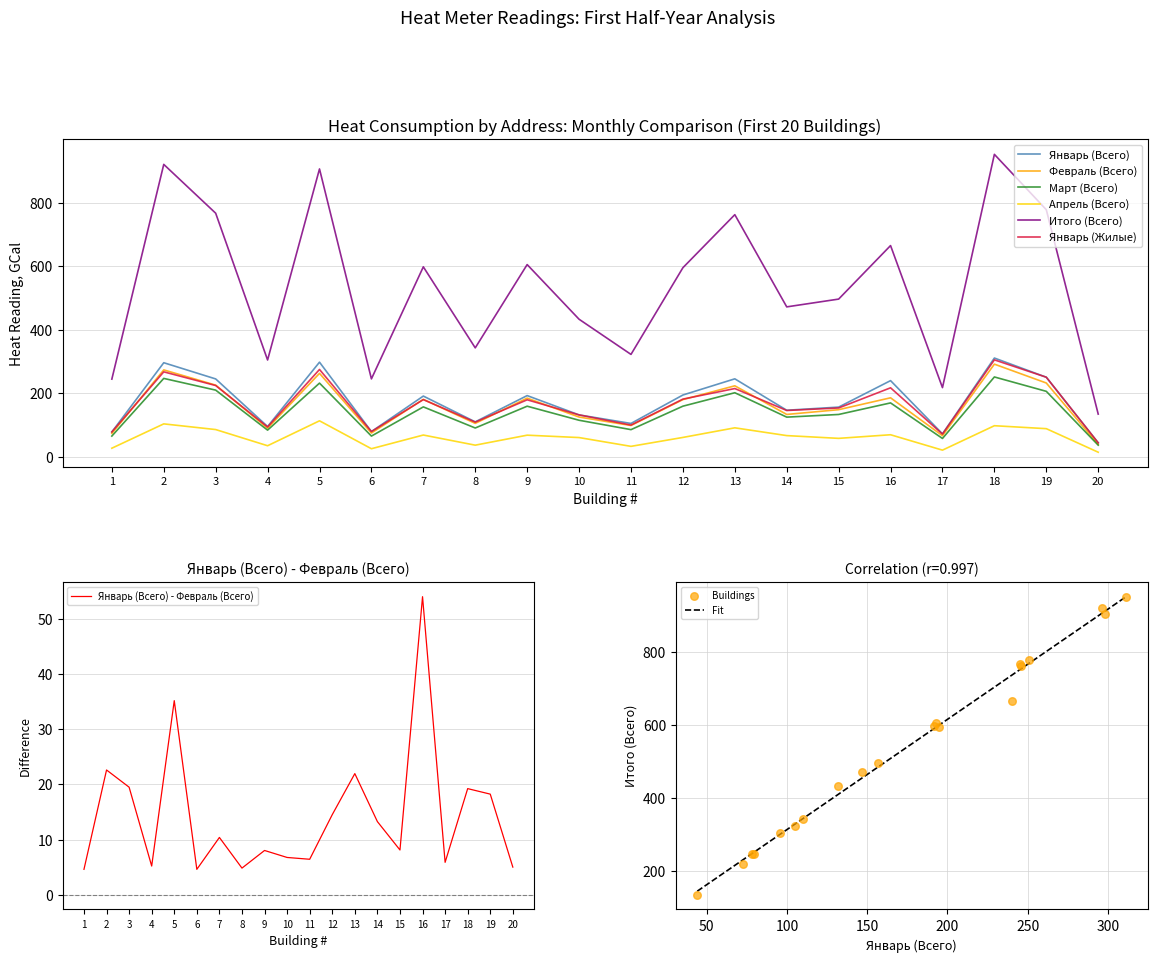

Which series contains the lowest Y value?

Апрель (Всего)